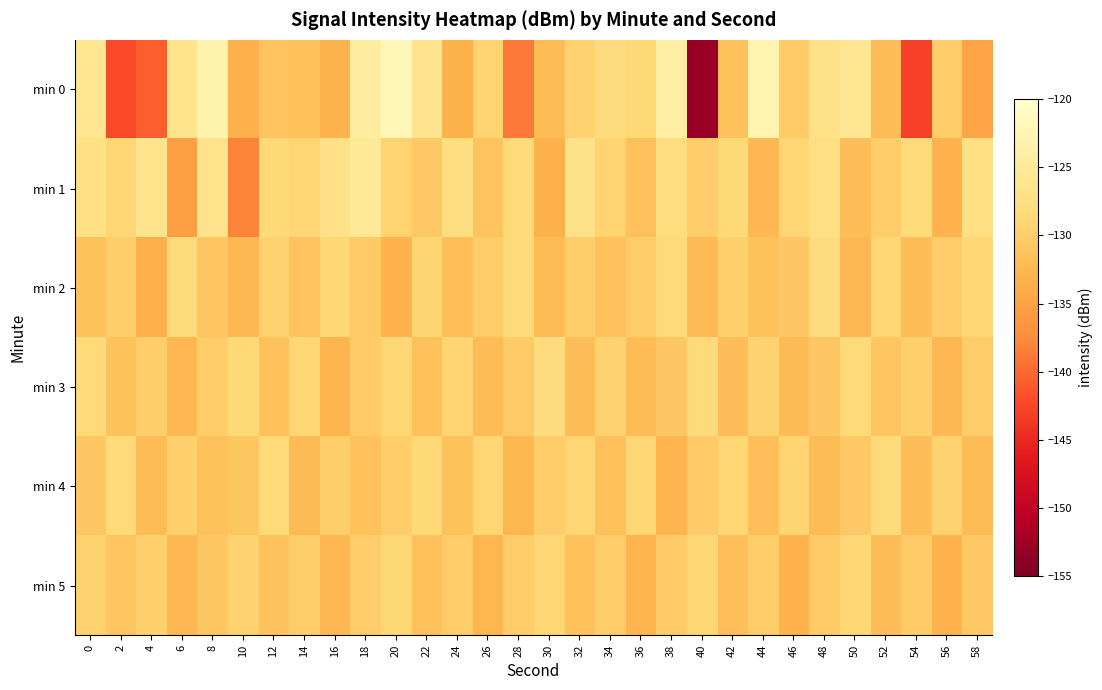

Rank the series by their maximum value, from highest to lowest.

min 0, min 1, min 2, min 3, min 4, min 5